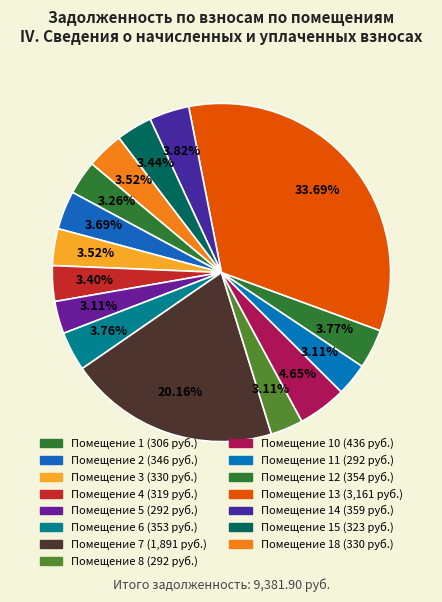

Is there any slice that represents more than half of the pie?

No